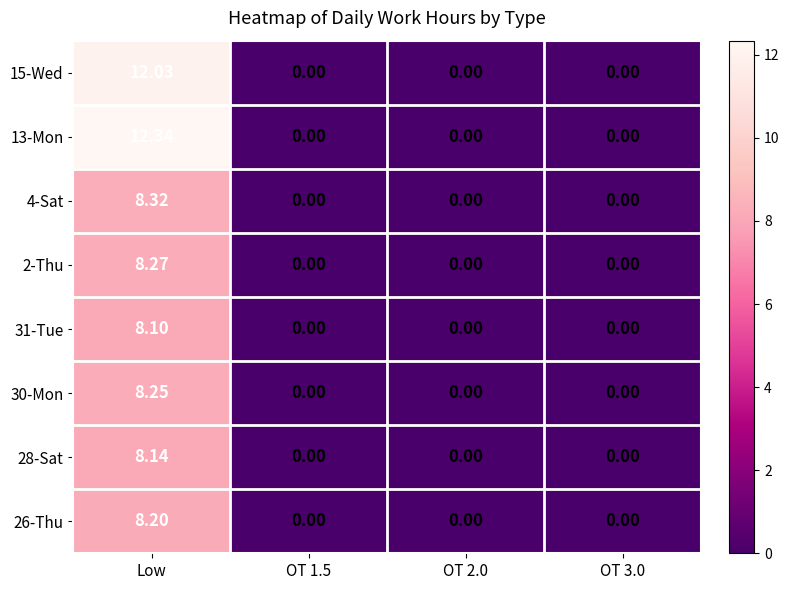

At which category is the sum across all series the highest?

Low